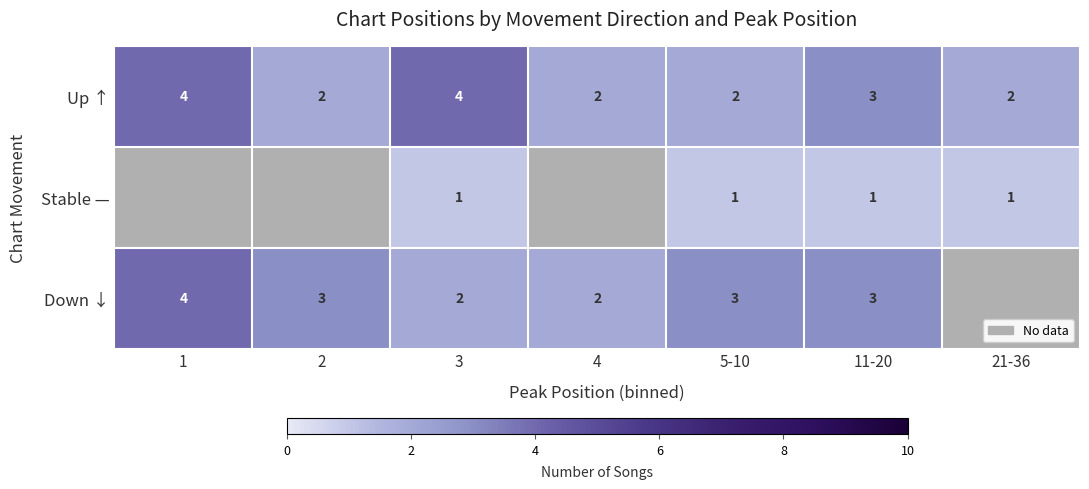

Between 5-10 and 4, which is larger?

5-10